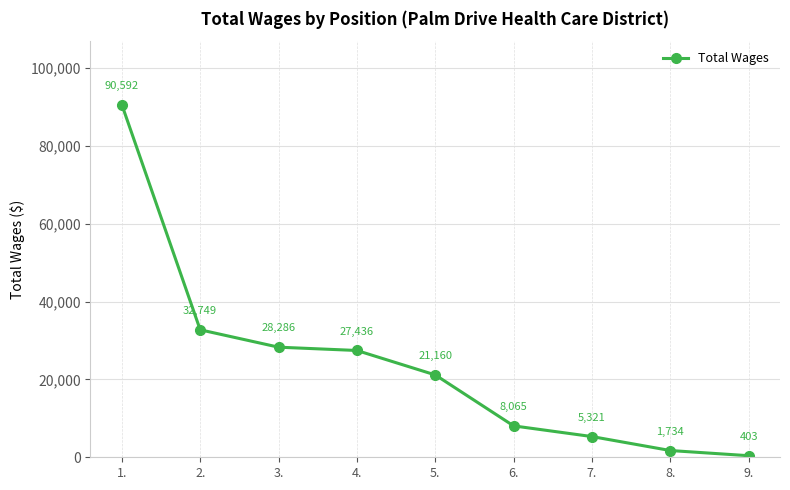

What is the smallest value displayed?

403